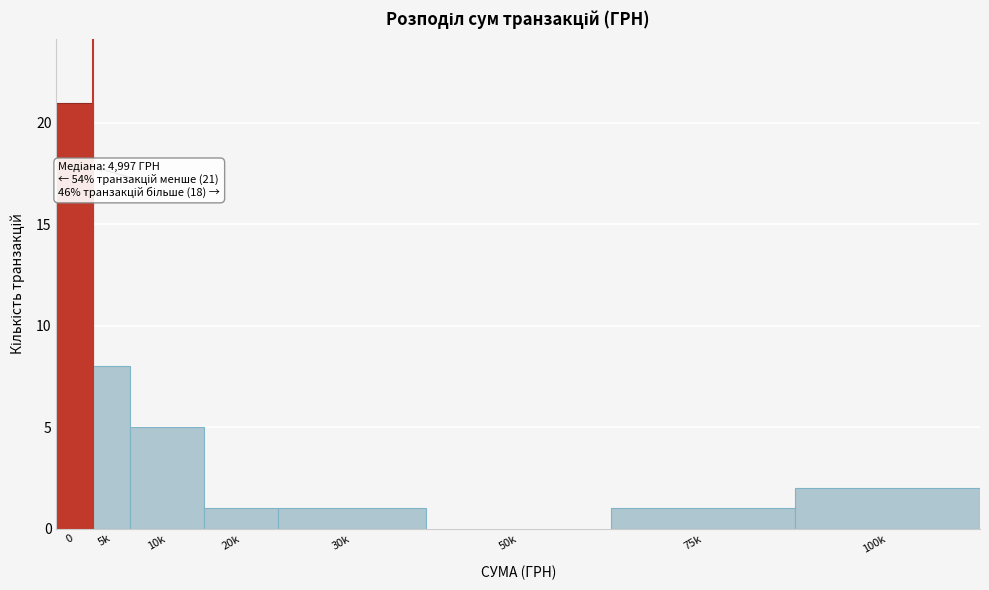

Reading left to right, list all the values displayed in this chart.

0=21	5k=8	10k=5	20k=1	30k=1	50k=0	75k=1	100k=2